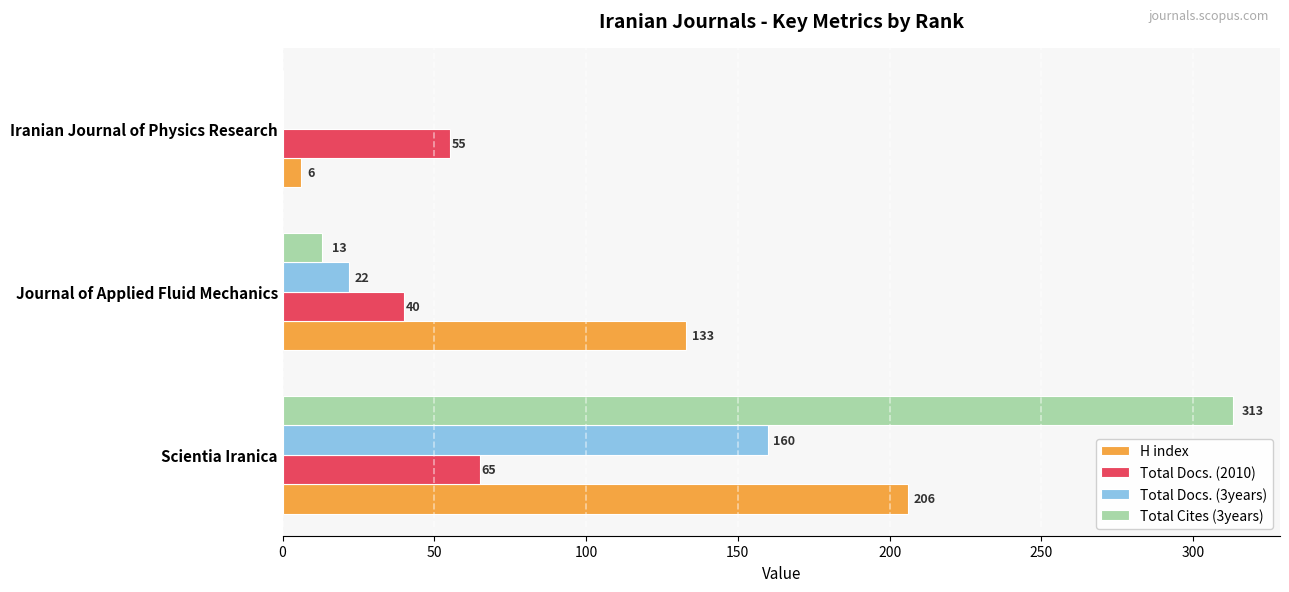

Where is H index nearest to the value 106?

Journal of Applied Fluid Mechanics